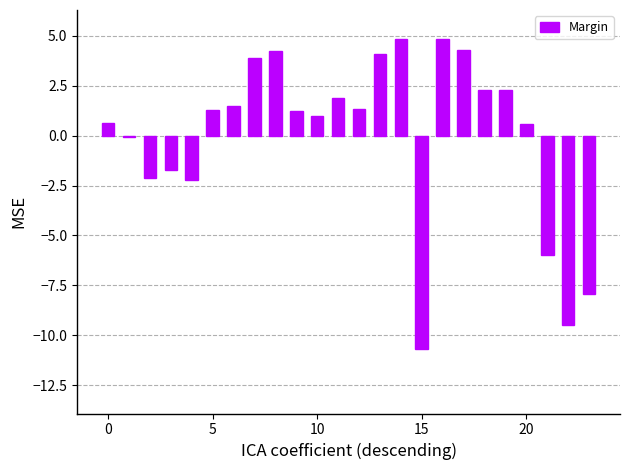

What is the value of the 9th bar from the left?

4.2